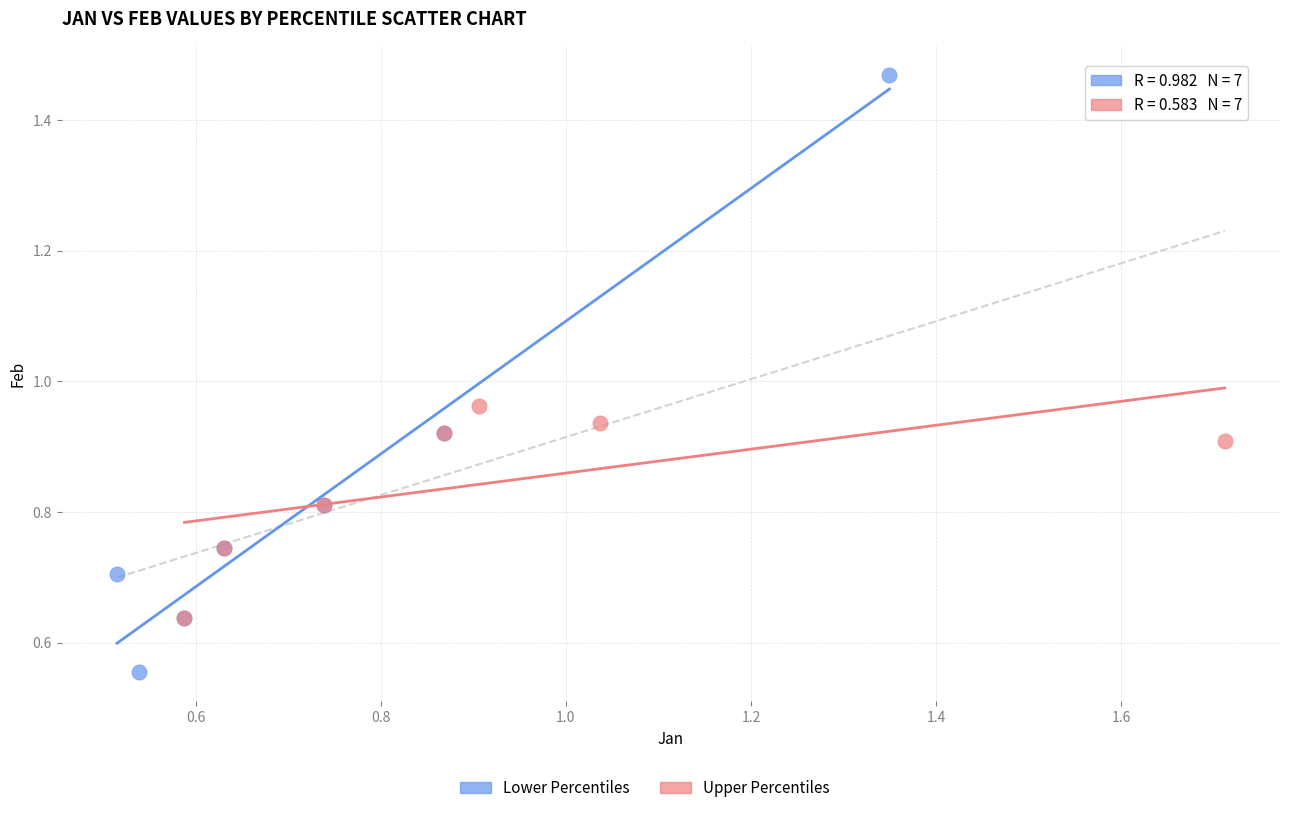

Which series has the widest spread of Y values?

Lower Percentiles